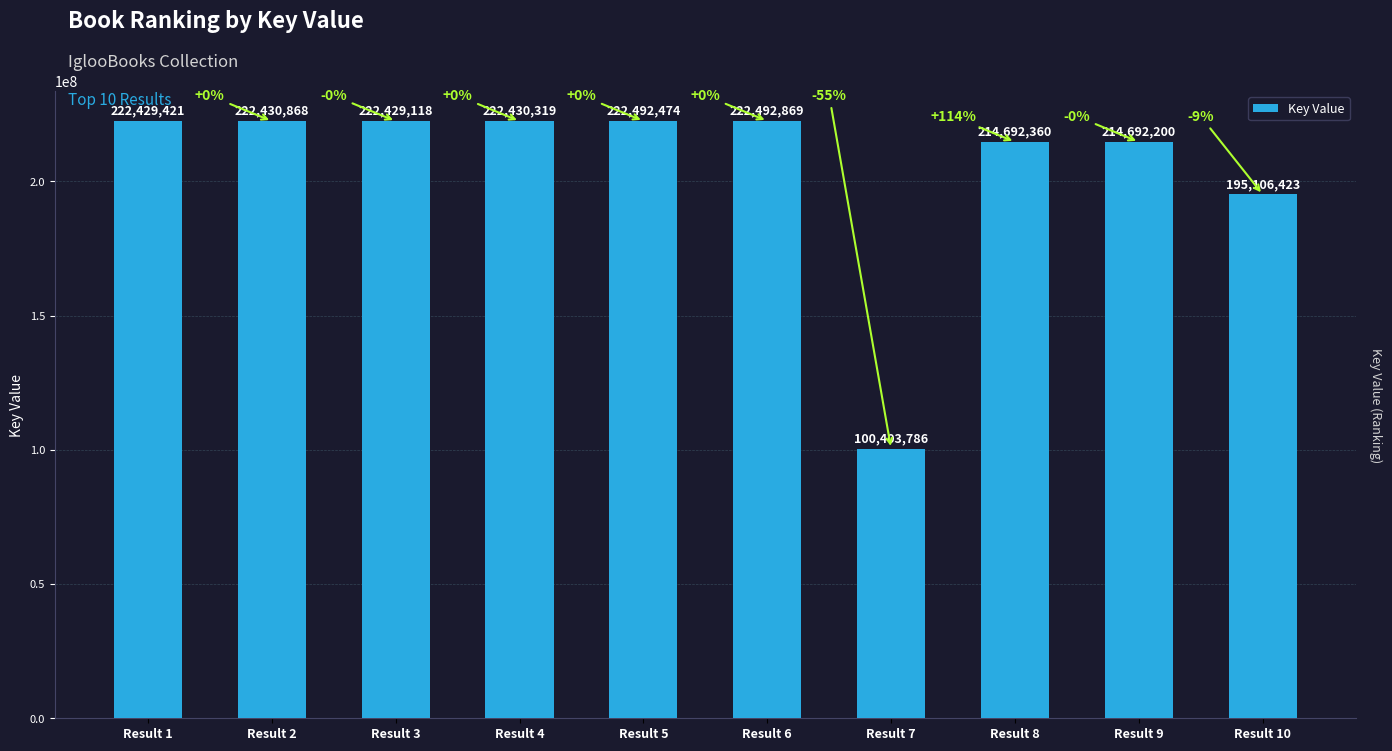

List the labels in order of value, largest first.

Result 6, Result 5, Result 2, Result 4, Result 1, Result 3, Result 8, Result 9, Result 10, Result 7